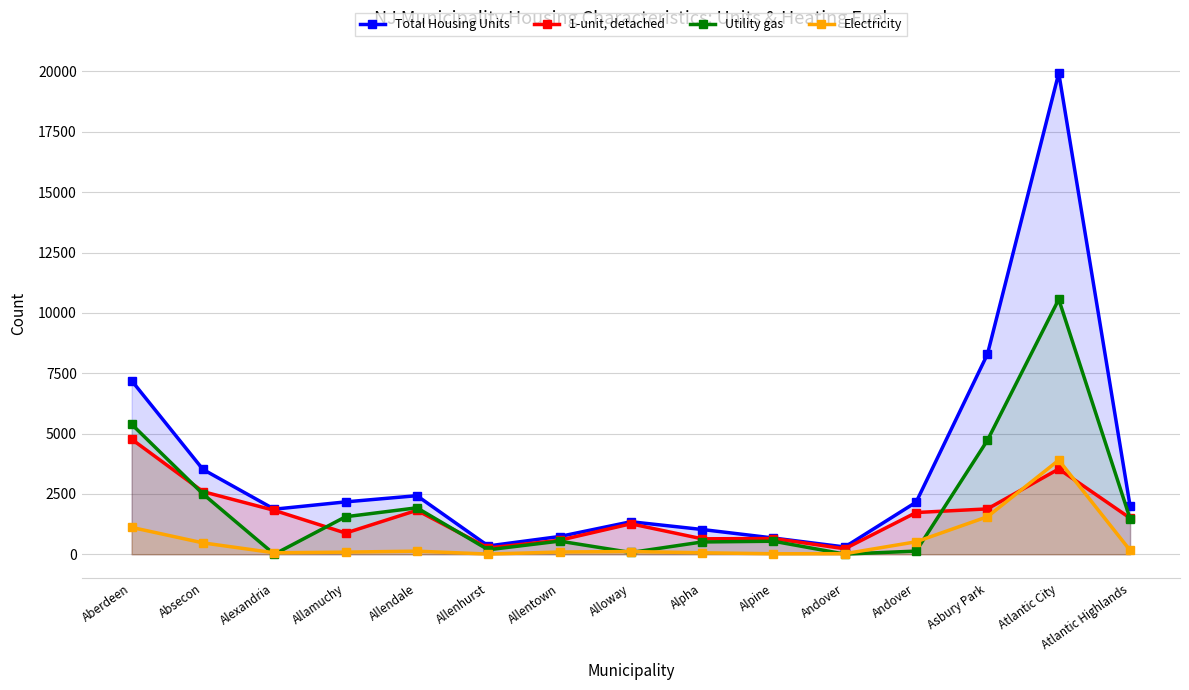

Which series has the widest spread of values?

Total Housing Units